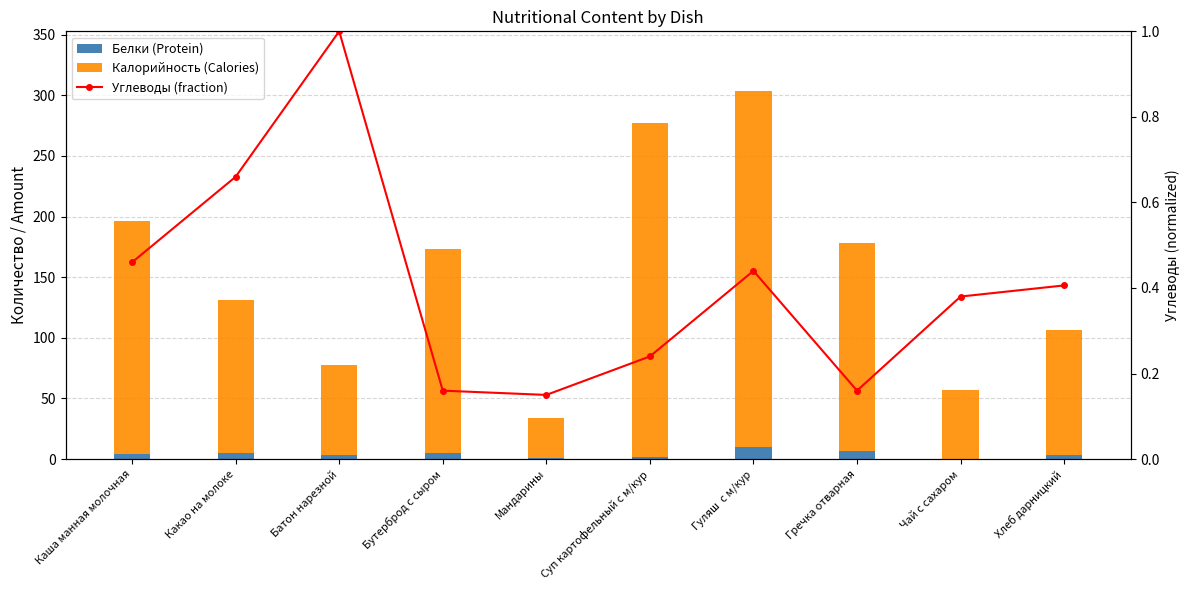

How many groups of bars are there?

10